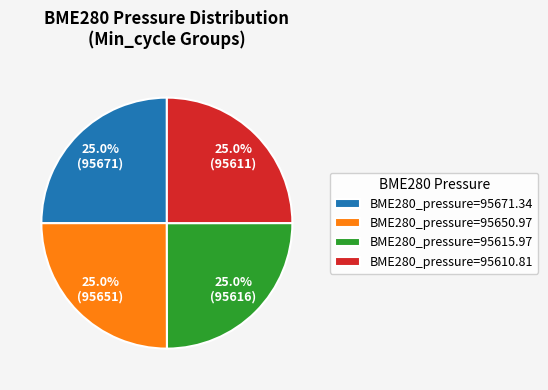

Does any single category account for the majority?

No